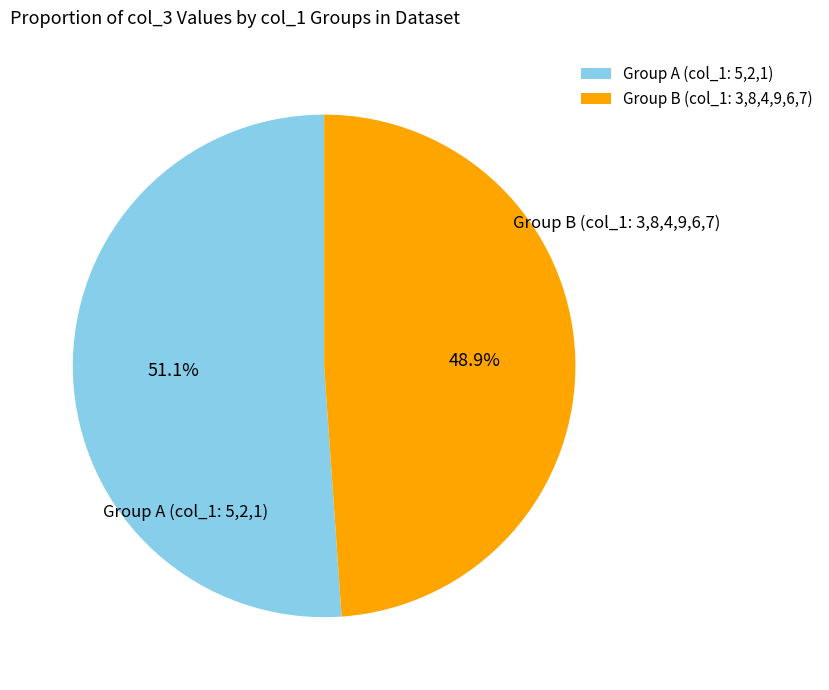

Rank the categories by value from highest to lowest.

Group A (col_1: 5,2,1), Group B (col_1: 3,8,4,9,6,7)